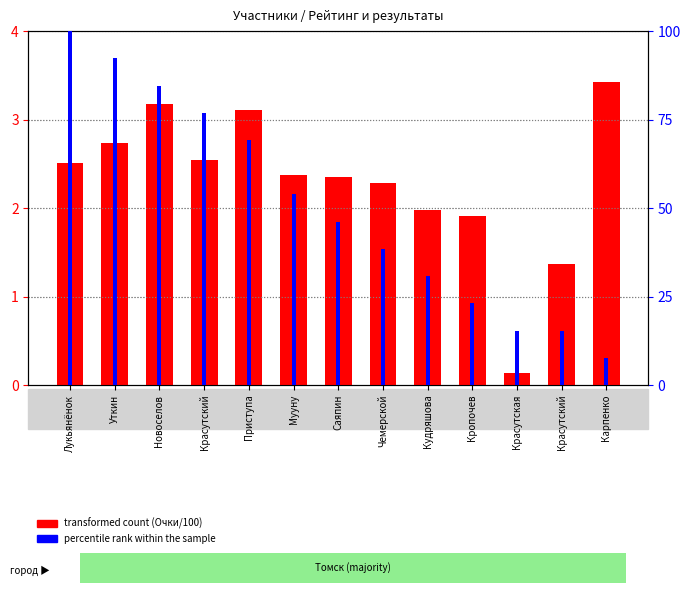

Is it true that transformed count (Очки/100) equals 1.9 at Кропочев?

True